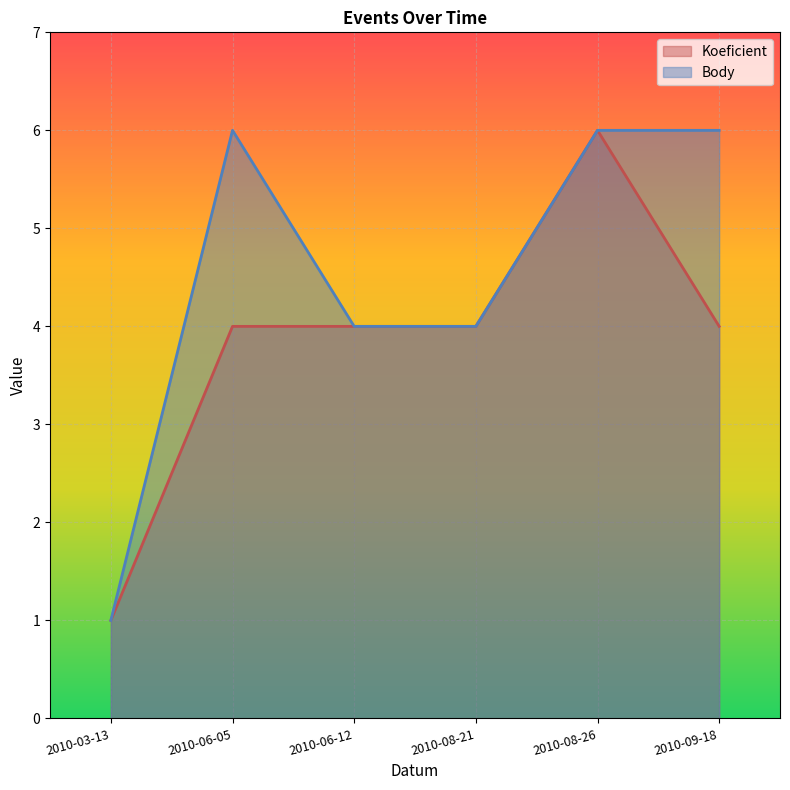

What is the label of the 5th point from the right?

2010-06-05